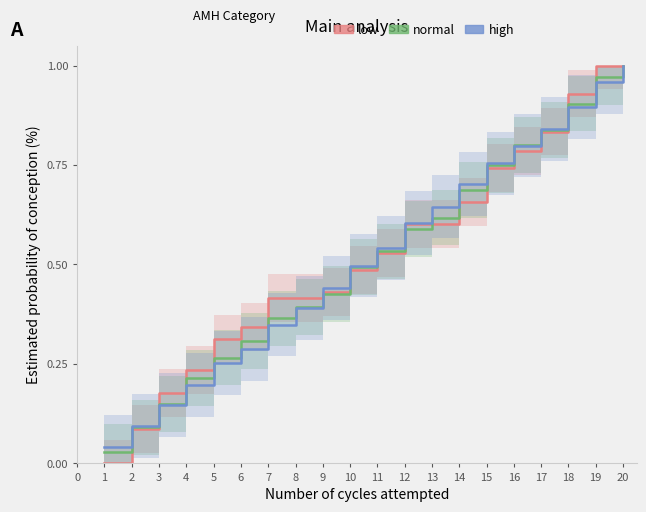

Which series has the largest total across all categories?

low